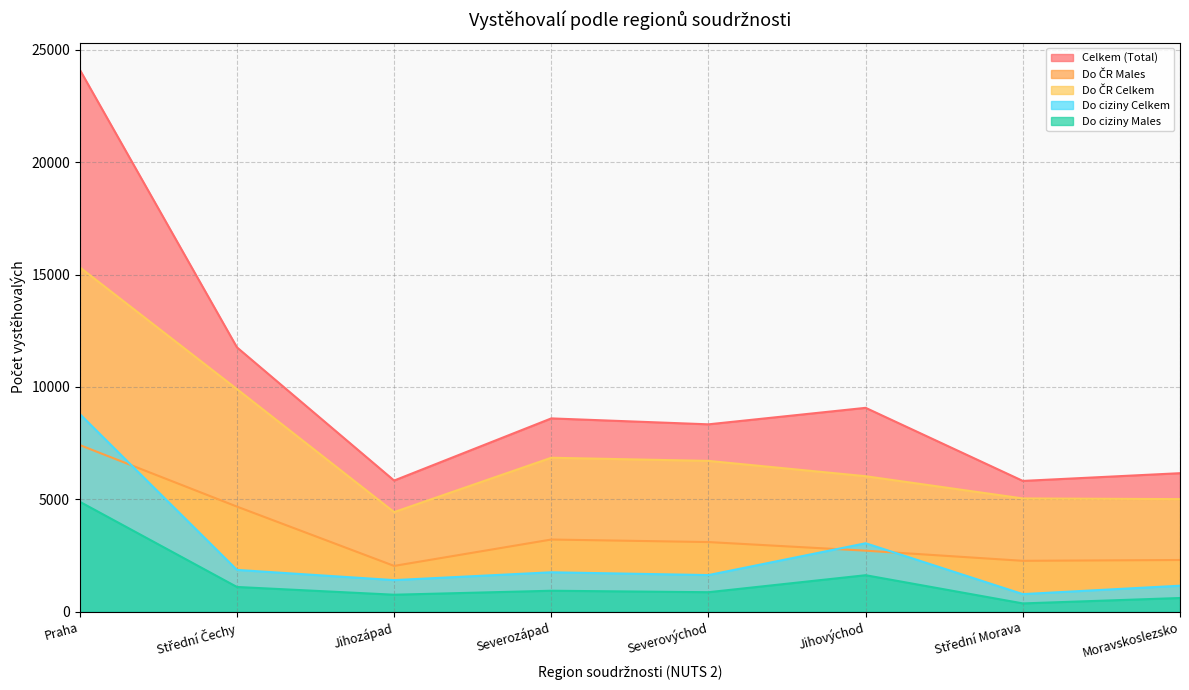

At which category is the sum across all series the highest?

Praha